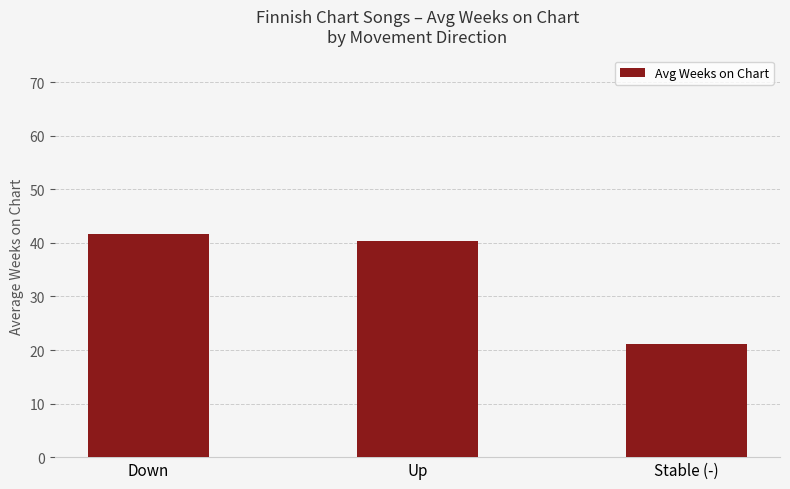

Is it true that the value at Up is 40.4?

True